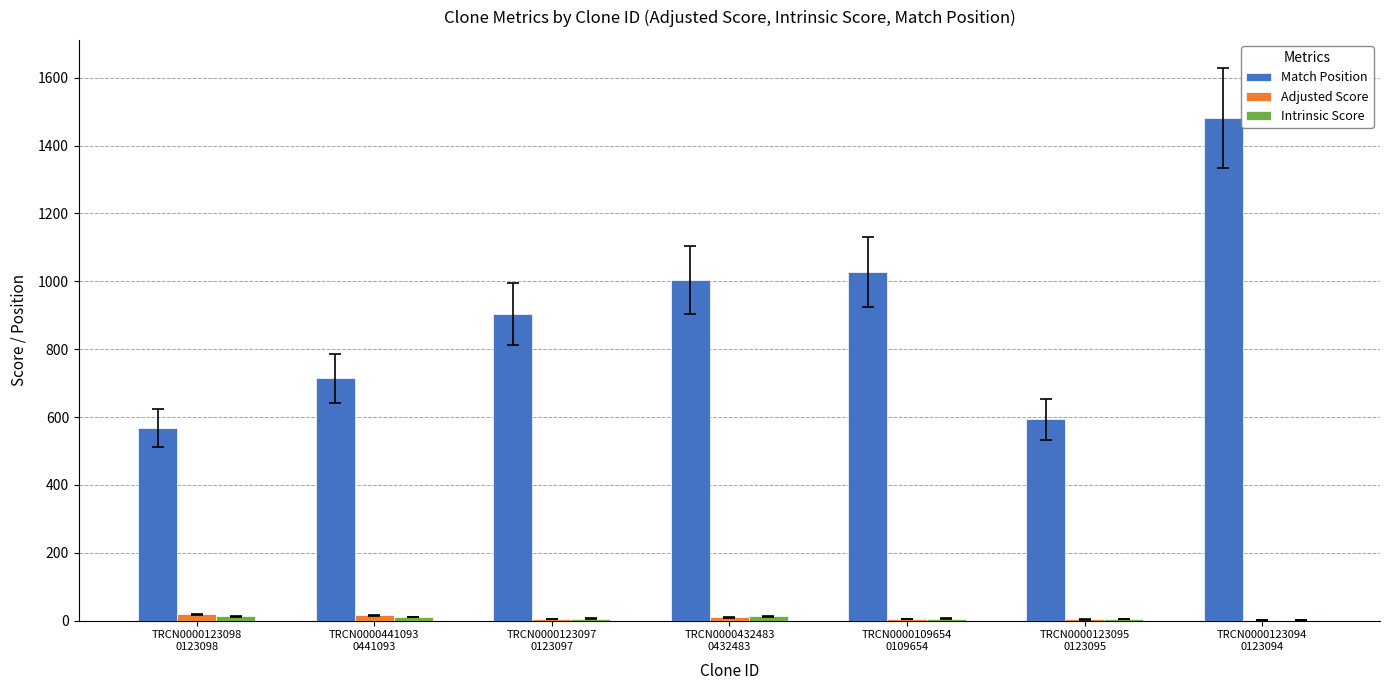

Which series has the largest total across all categories?

Match Position